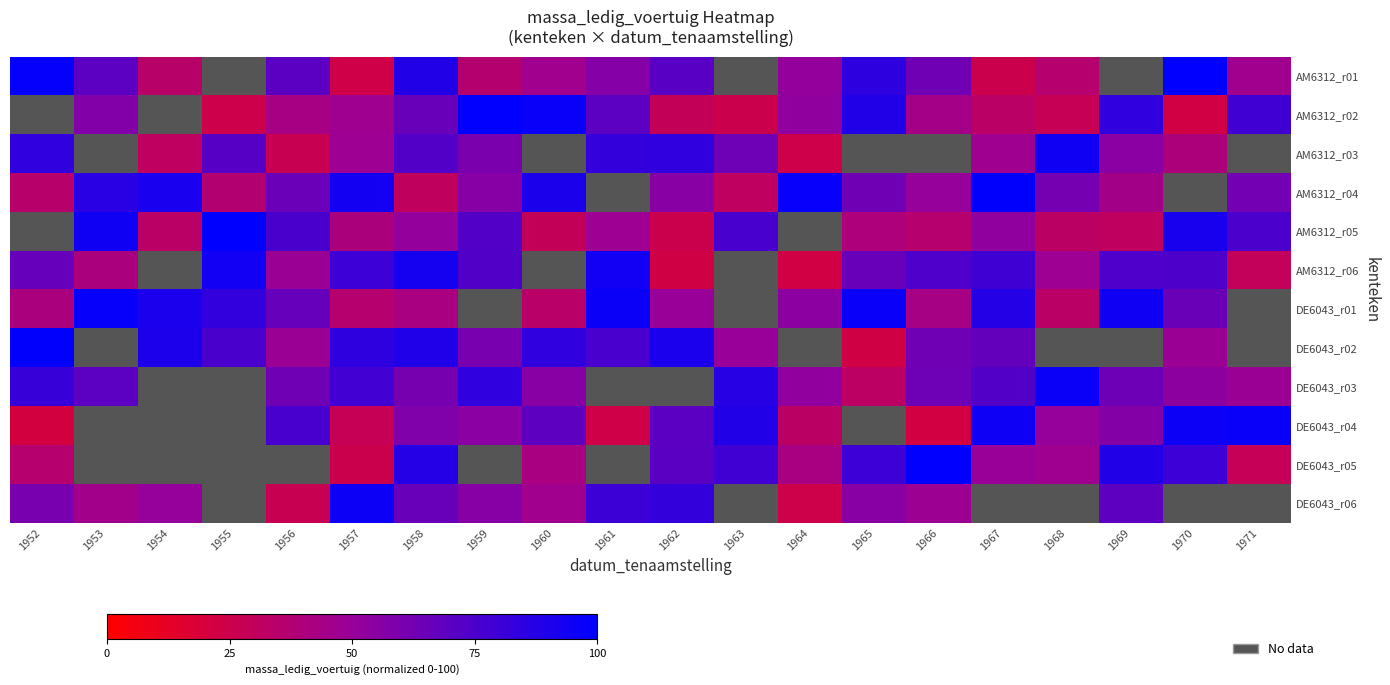

At which label is DE6043_r06 closest to 60?

1952